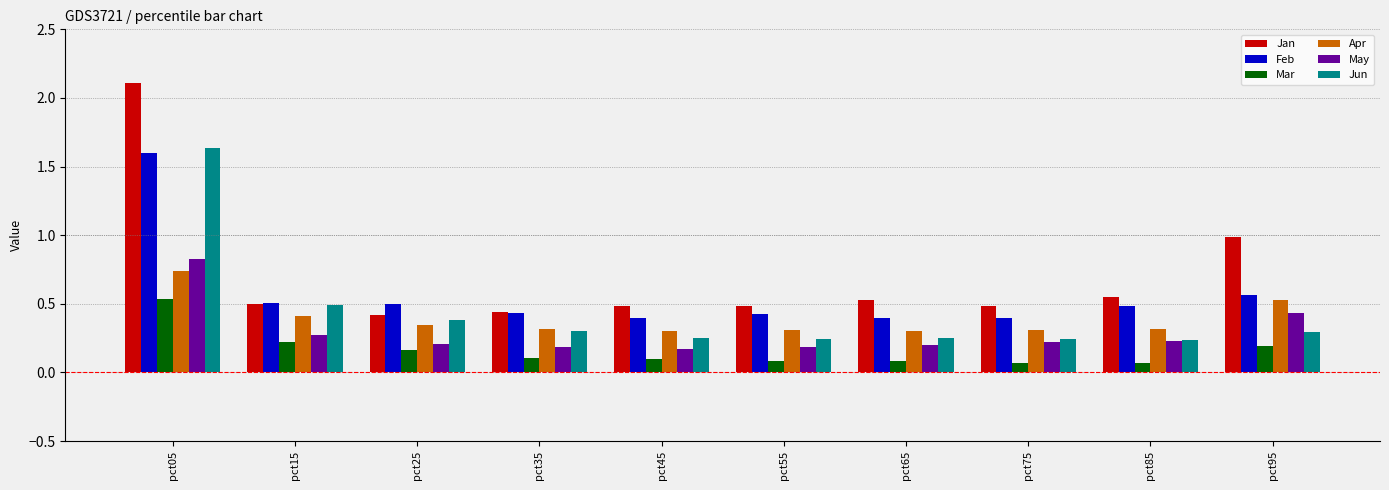

True or false: Apr has a value of 0.3 at pct45.

True